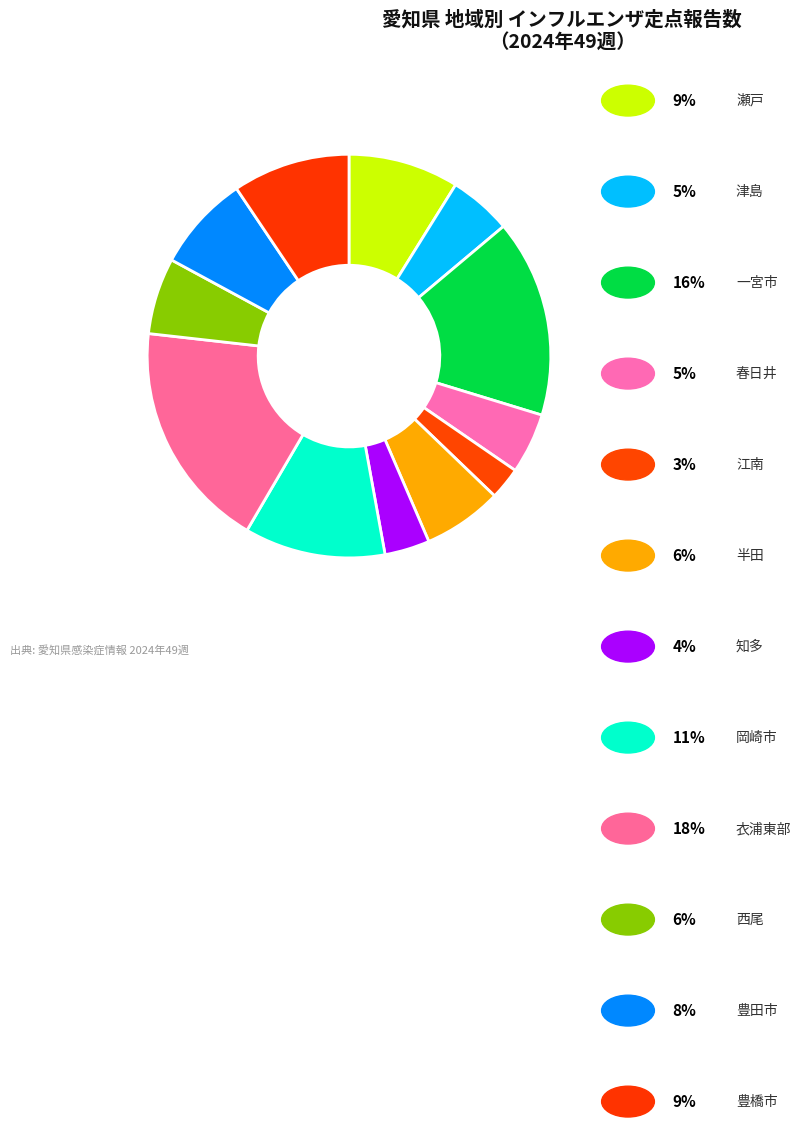

How many slices are in this pie chart?

12